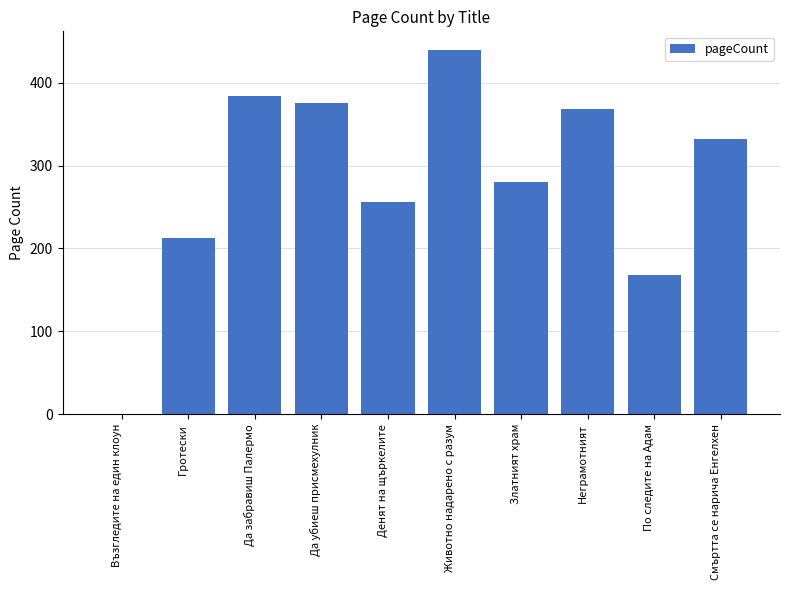

Does the chart contain stacked bars?

No